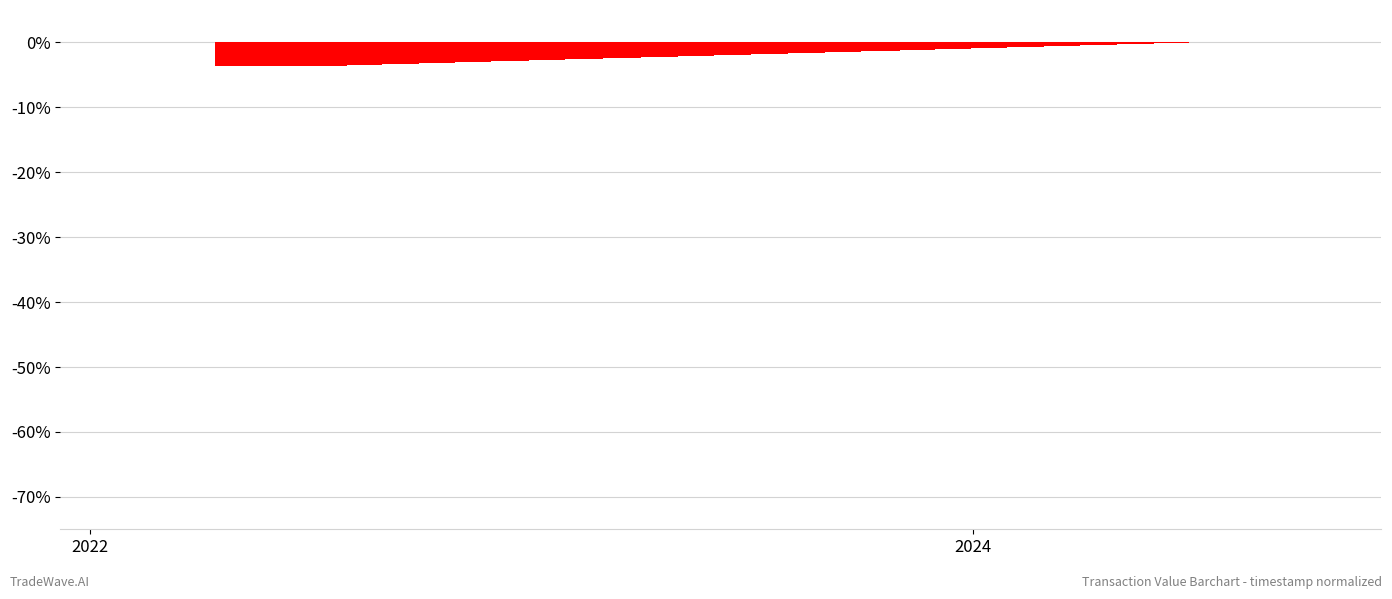

How many values are below zero?

24